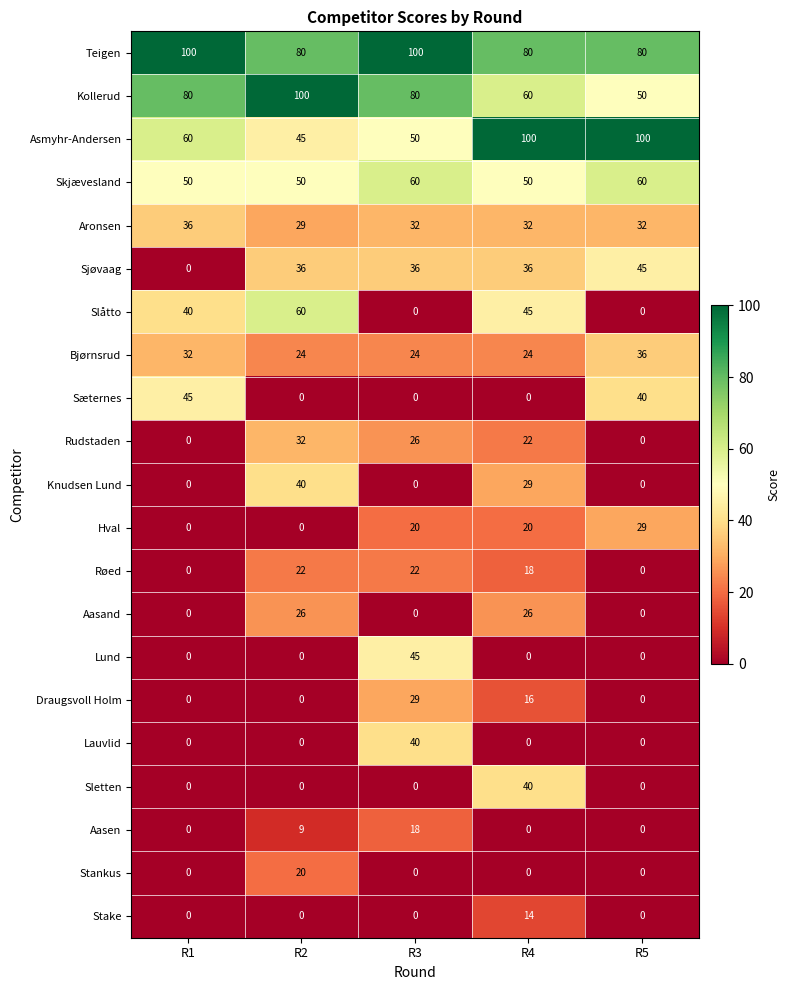

Which series changed the most between R1 and R2?

Sæternes